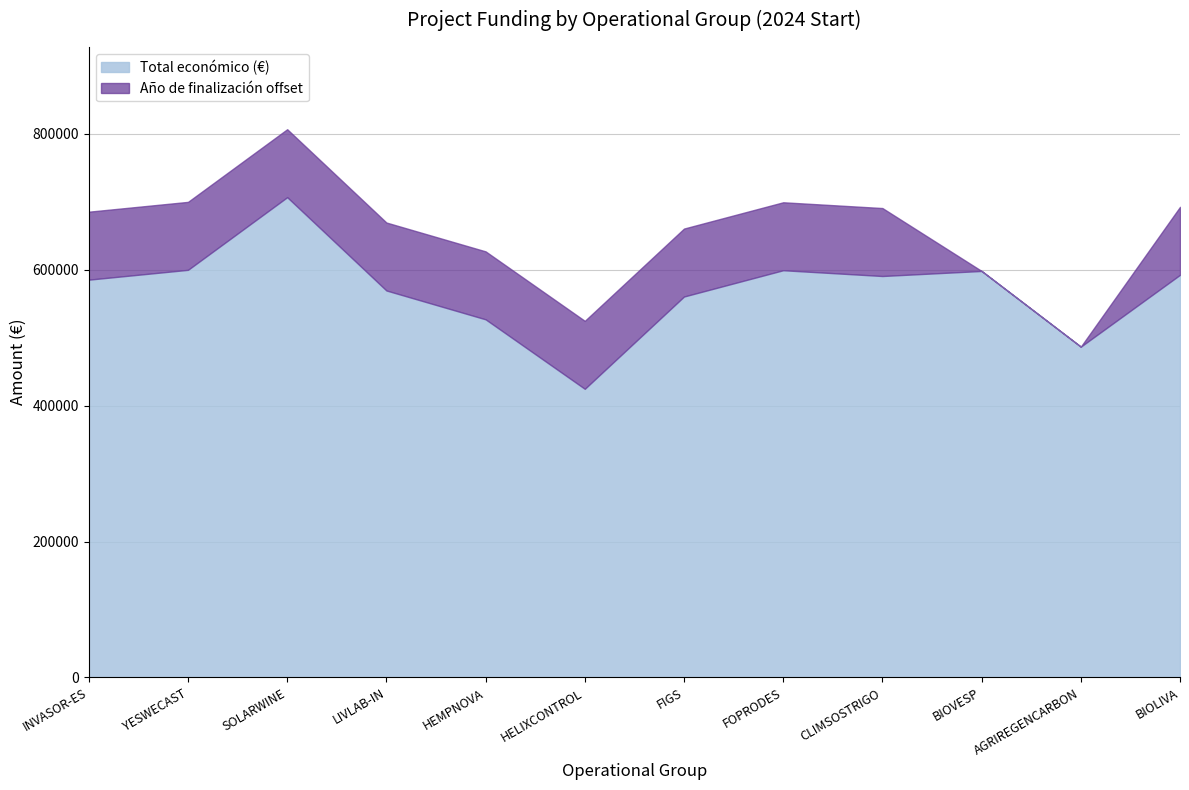

At how many categories does at least one series exceed 161183?

12